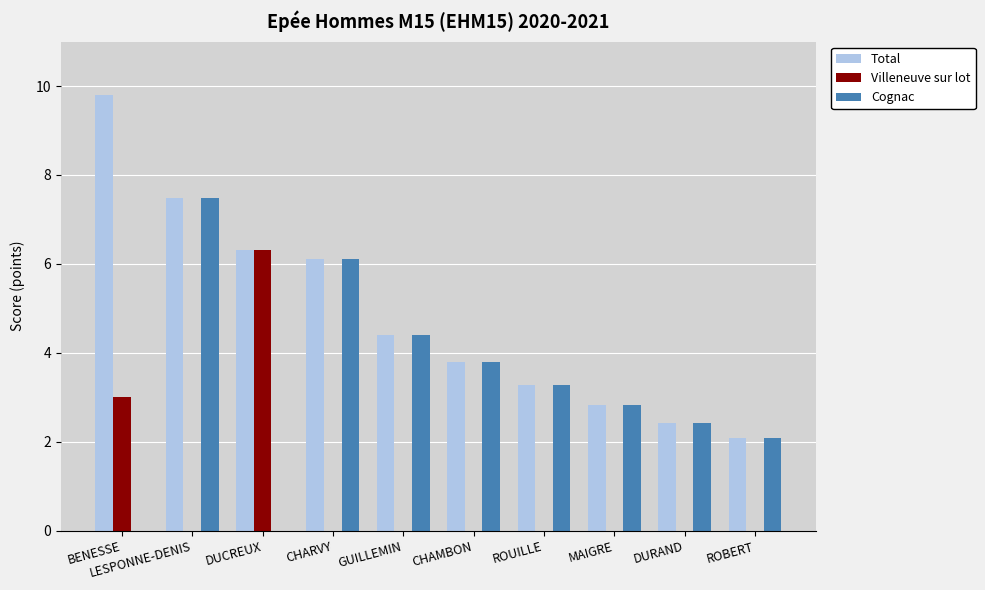

Reading right to left, what are all the values shown in this chart?

Total: 2.1	2.4	2.8	3.3	3.8	4.4	6.1	6.3	7.5	9.8
Villeneuve sur lot: 0.0	0.0	0.0	0.0	0.0	0.0	0.0	6.3	0.0	3.0
Cognac: 2.1	2.4	2.8	3.3	3.8	4.4	6.1	0.0	7.5	0.0